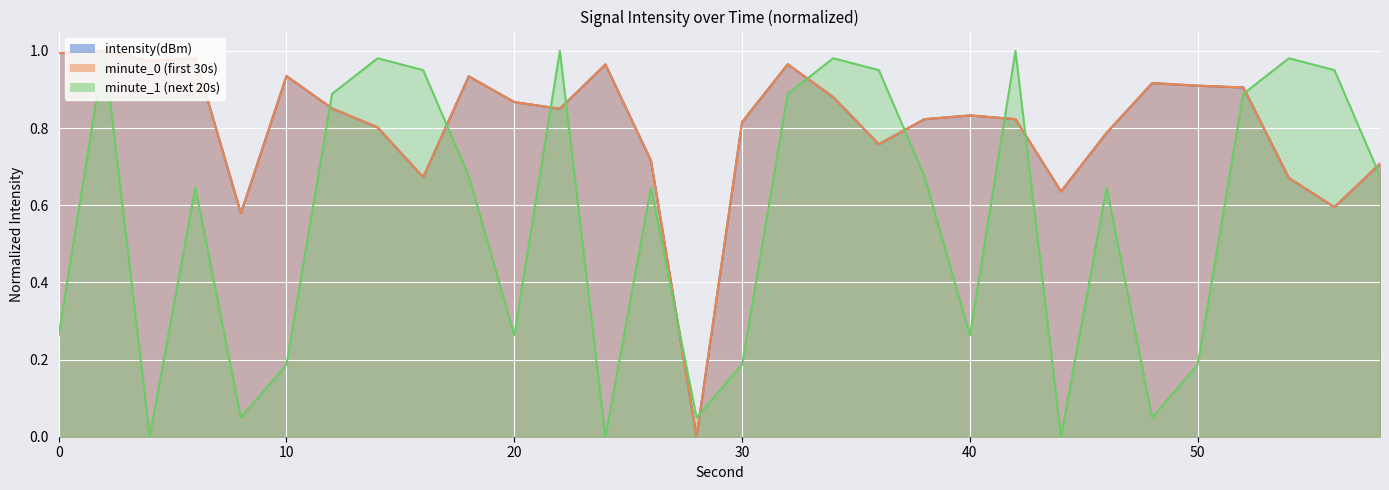

Reading left to right, list all the values displayed in this chart.

intensity(dBm): 1.0	1.0	1.0	1.0	0.6	0.9	0.9	0.8	0.7	0.9	0.9	0.8	1.0	0.7	0.0	0.8	1.0	0.9	0.8	0.8	0.8	0.8	0.6	0.8	0.9	0.9	0.9	0.7	0.6	0.7
minute_0: 1.0	1.0	1.0	1.0	0.6	0.9	0.9	0.8	0.7	0.9	0.9	0.8	1.0	0.7	0.0	0.8	1.0	0.9	0.8	0.8	0.8	0.8	0.6	0.8	0.9	0.9	0.9	0.7	0.6	0.7
minute_1: 0.3	1.0	0.0	0.6	0.0	0.2	0.9	1.0	1.0	0.7	0.3	1.0	0.0	0.6	0.0	0.2	0.9	1.0	1.0	0.7	0.3	1.0	0.0	0.6	0.0	0.2	0.9	1.0	1.0	0.7